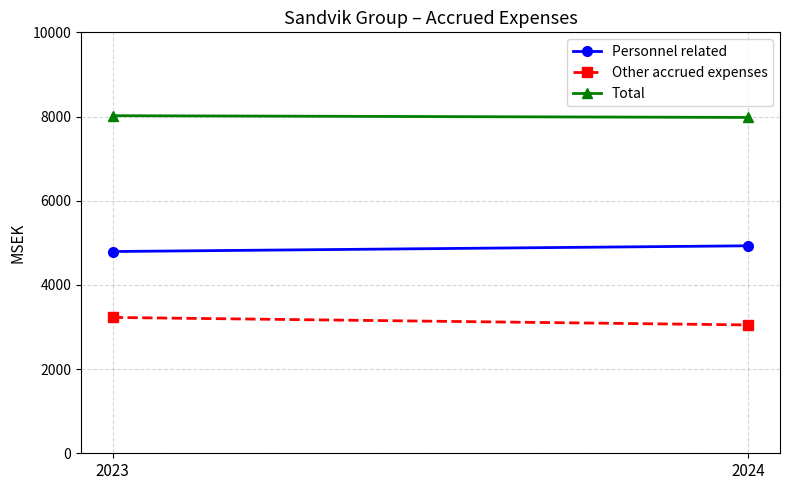

What are all the series names shown in the legend?

Personnel related, Other accrued expenses, Total